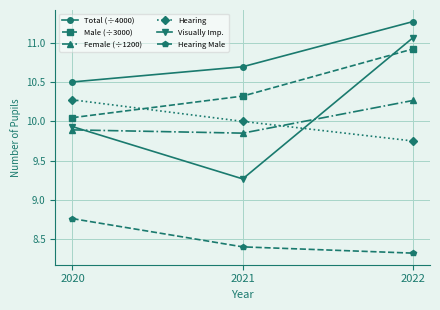

The value of Male (÷3000) at 2020 is 10.0. True or false?

True